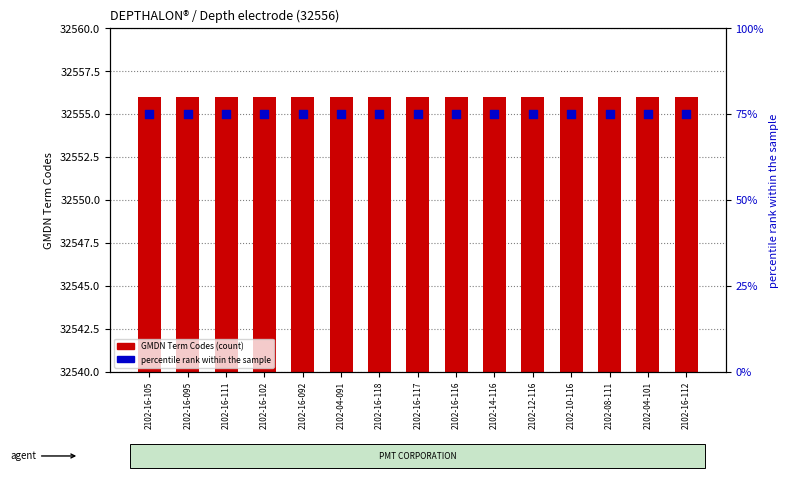

What is the total value across all series at 2102-16-095?

32631